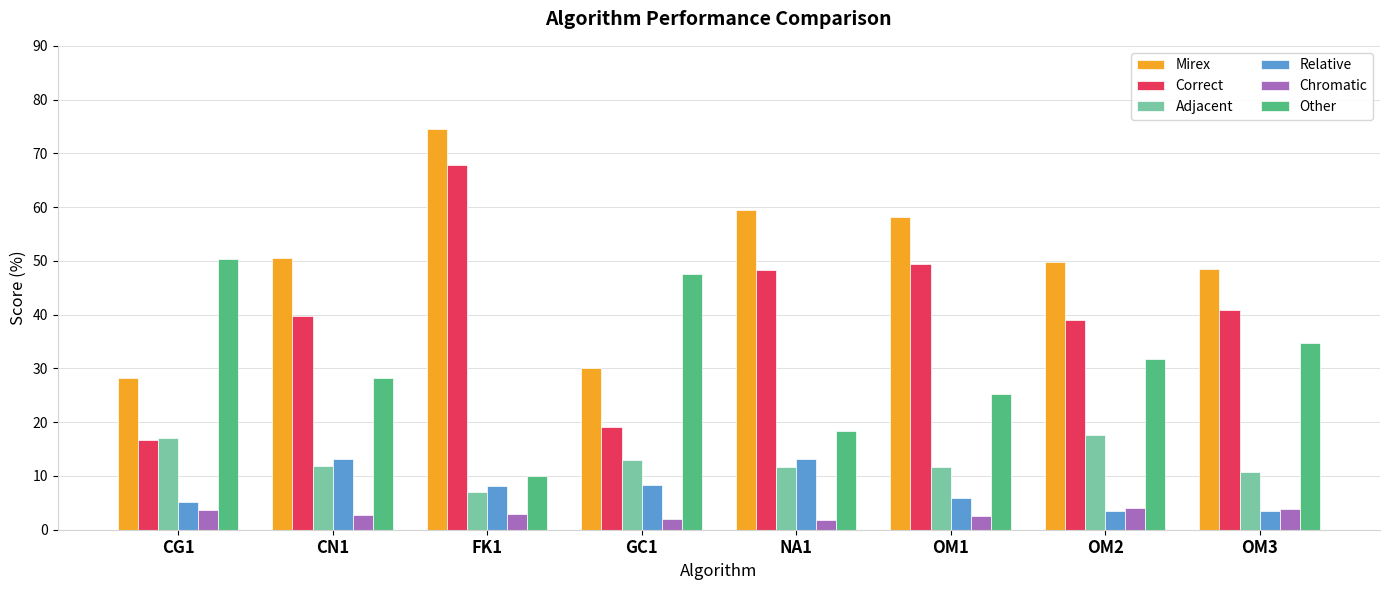

Rank the series by their maximum value, from lowest to highest.

Chromatic, Relative, Adjacent, Other, Correct, Mirex